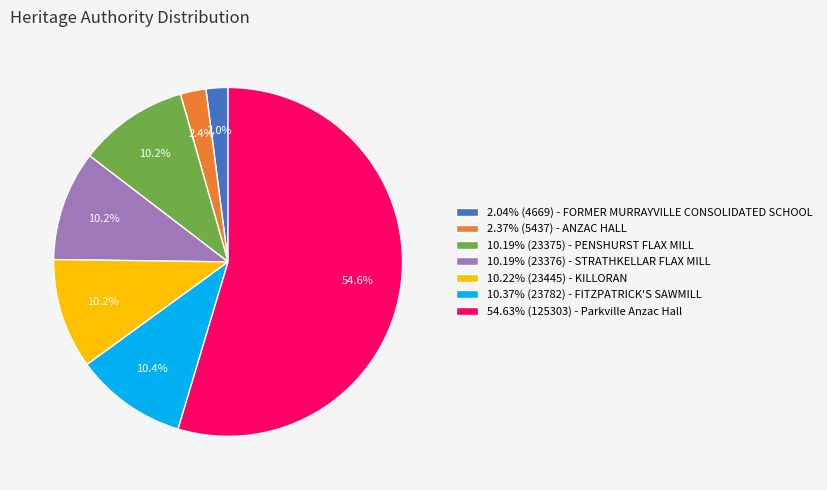

What is the ratio of the value at 10.22% (23445) - KILLORAN to the value at 10.19% (23376) - STRATHKELLAR FLAX MILL?

1.0